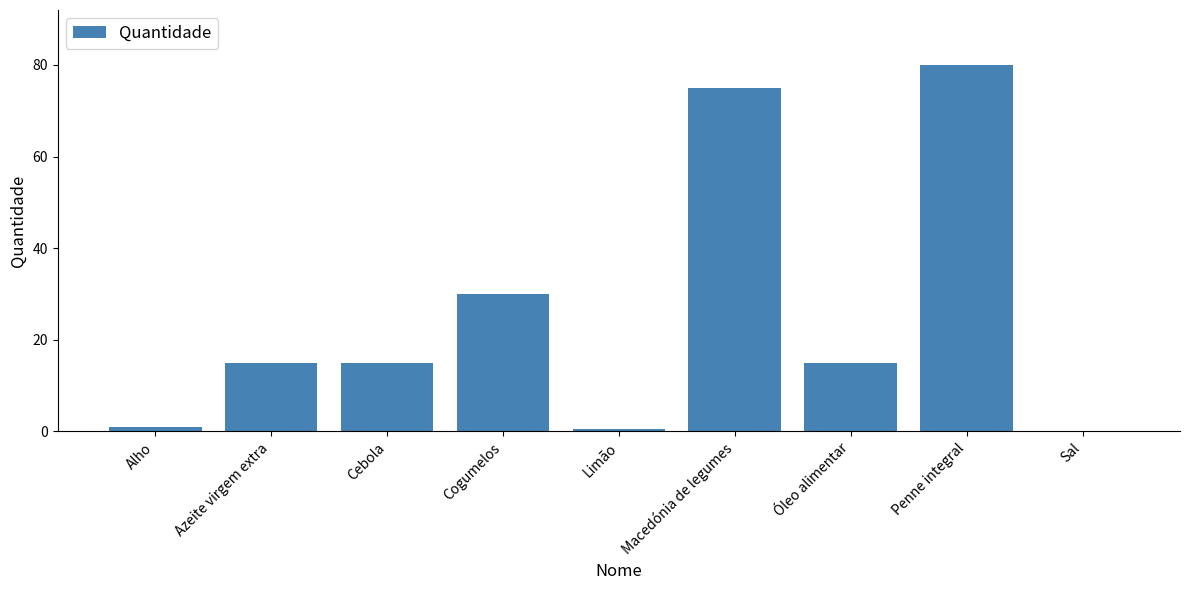

Which label corresponds to the largest value in the chart?

Penne integral